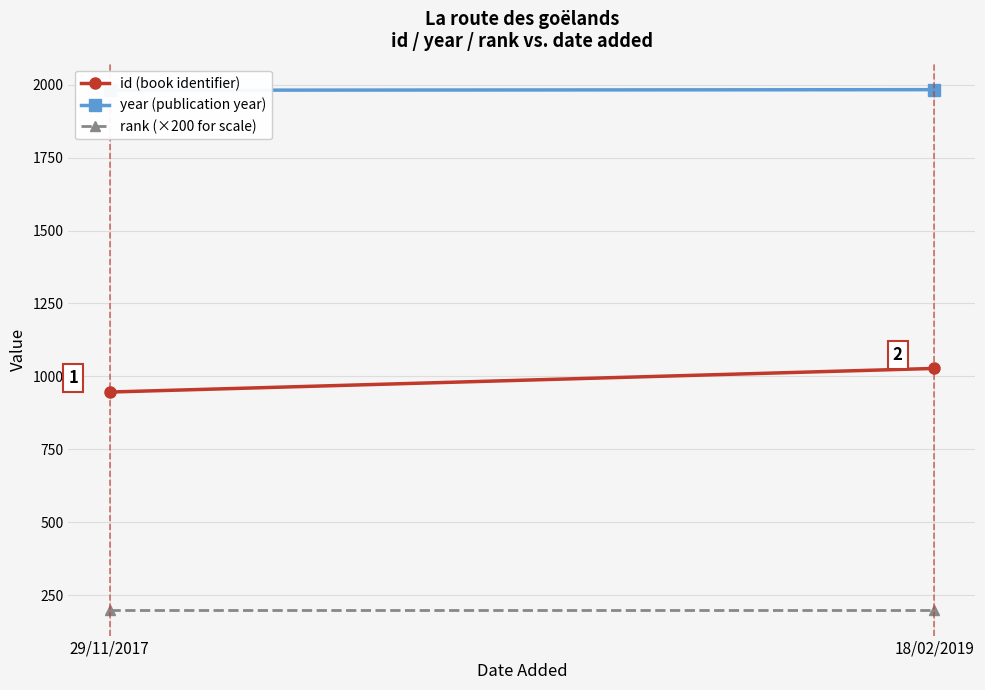

The value of id (book identifier) at 29/11/2017 is 588. True or false?

False